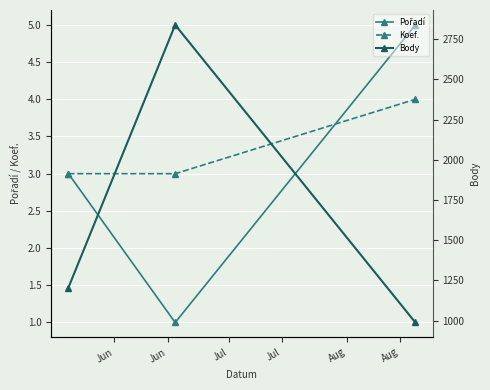

Reading left to right, list all the values displayed in this chart.

Pořadí: 3	1	5
Koef.: 3	3	4
Body: 1206	2838	989